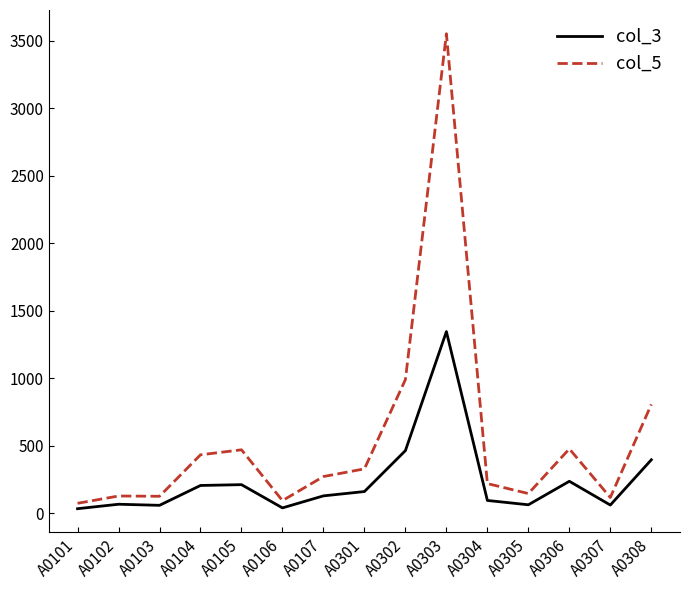

List the series in order of their peak value, lowest first.

col_3, col_5